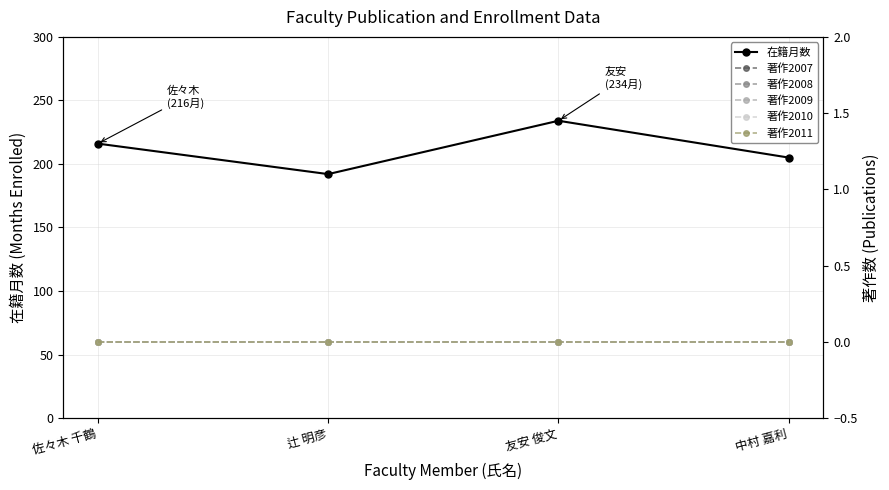

Reading left to right, extract all data points from this chart.

在籍月数: 216	192	234	205
著作2007: 0	0	0	0
著作2008: 0	0	0	0
著作2009: 0	0	0	0
著作2010: 0	0	0	0
著作2011: 0	0	0	0